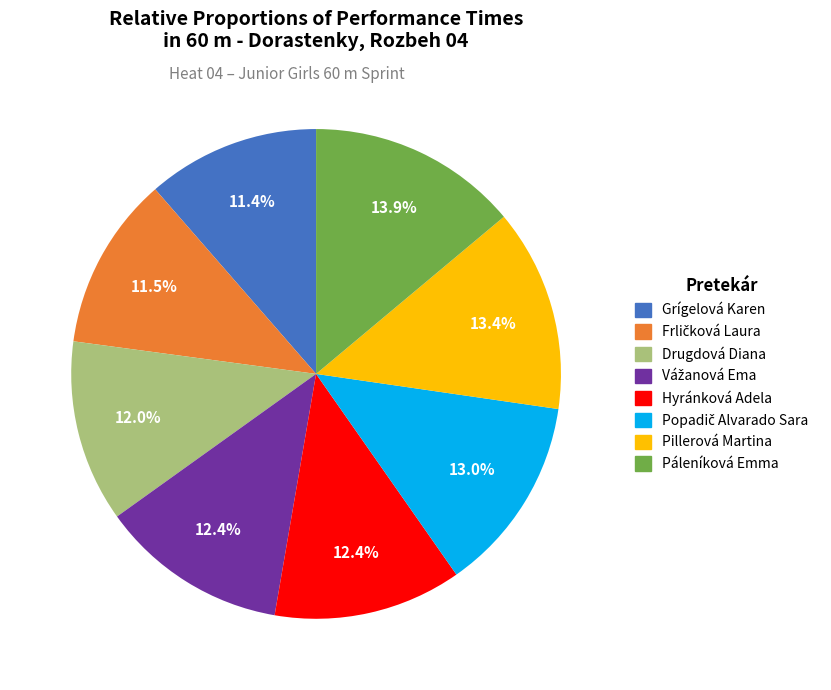

How many segments does this pie chart have?

8